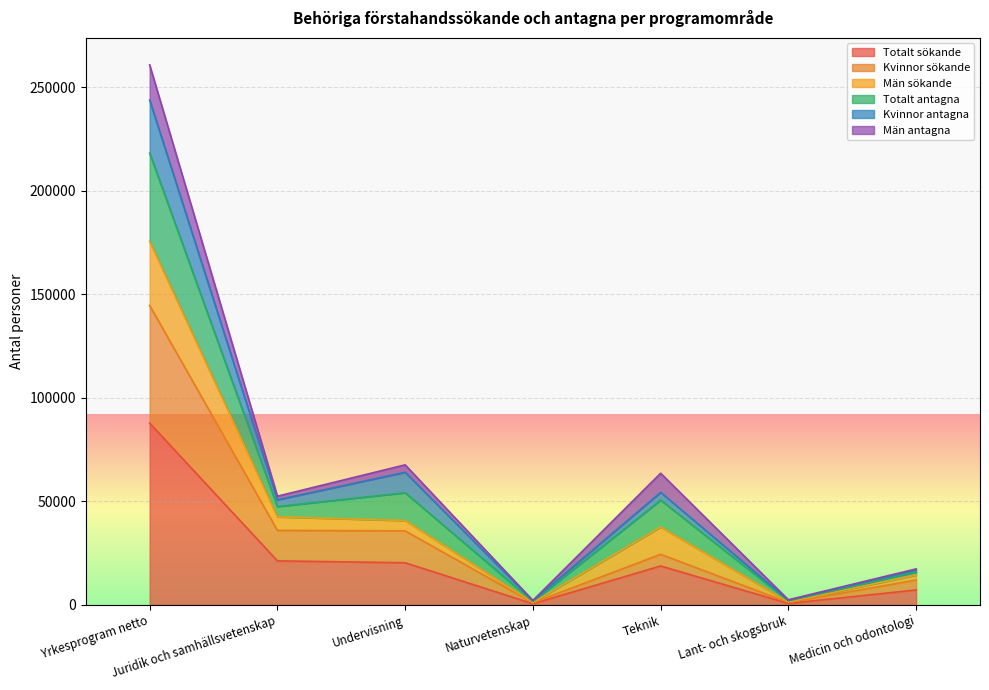

What are all the series names shown in the legend?

Totalt sökande, Kvinnor sökande, Män sökande, Totalt antagna, Kvinnor antagna, Män antagna